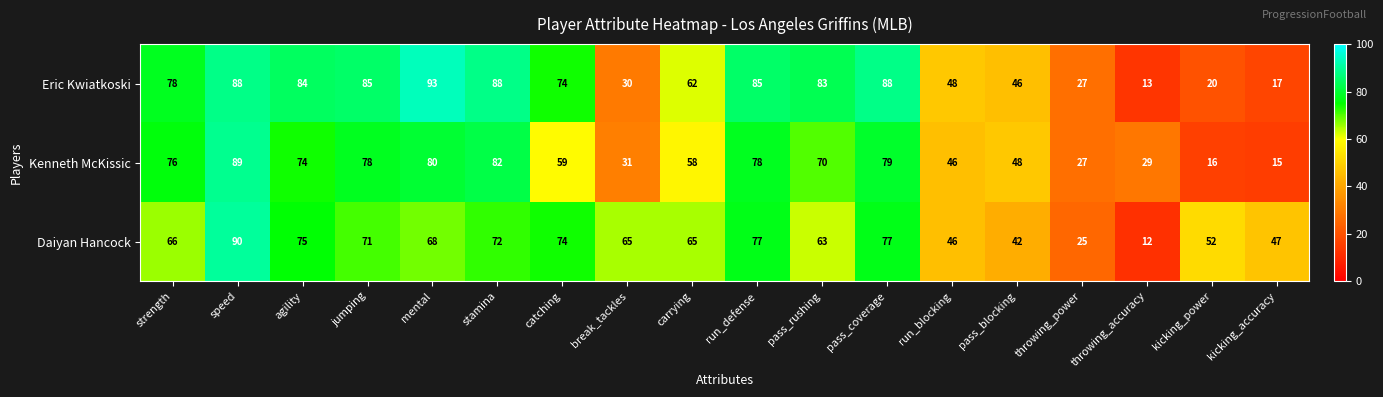

Rank the series by their average value, from lowest to highest.

Kenneth McKissic, Daiyan Hancock, Eric Kwiatkoski